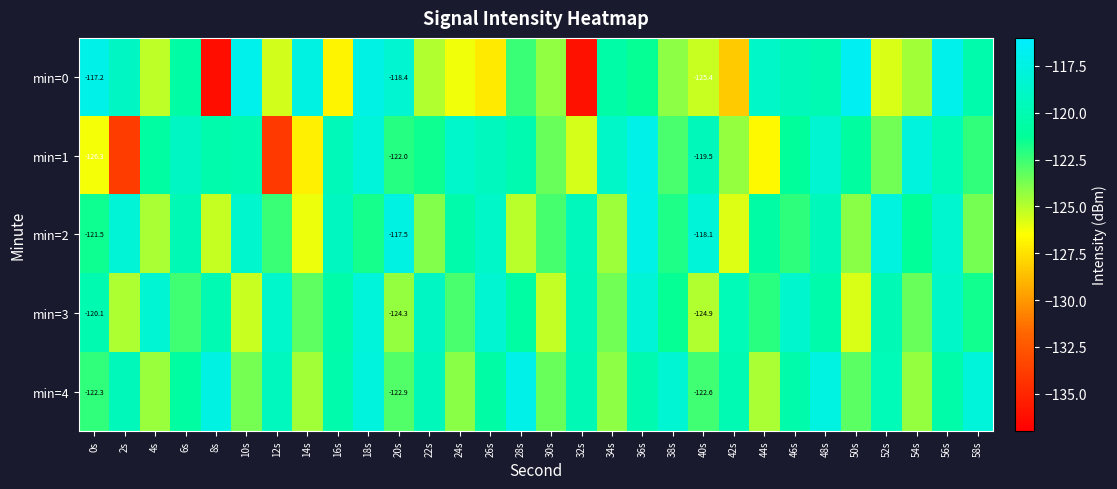

At which label does min=1 reach its peak?

36s